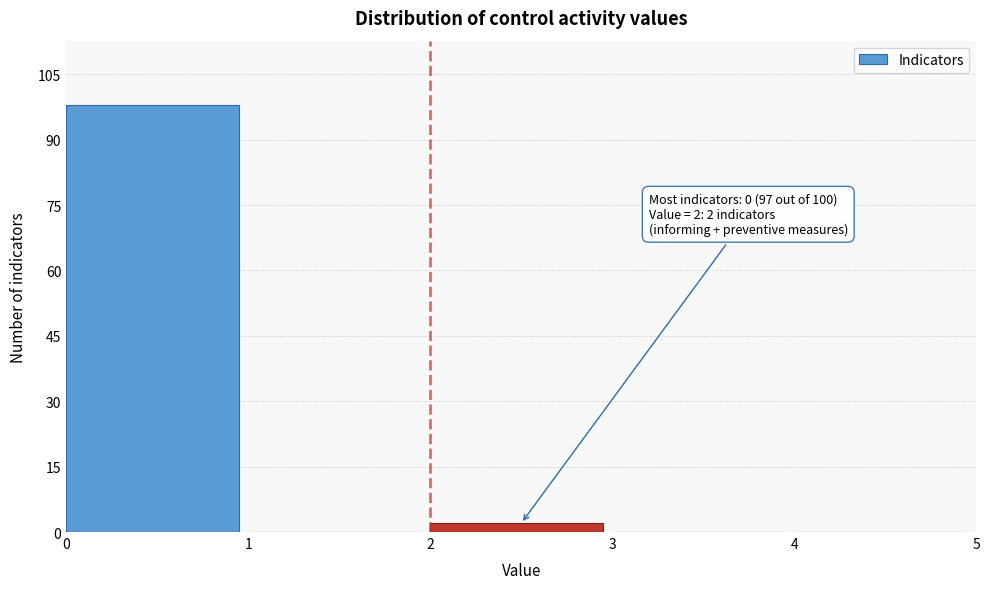

Over which range of the x-axis is the bar tallest?

0 to 1